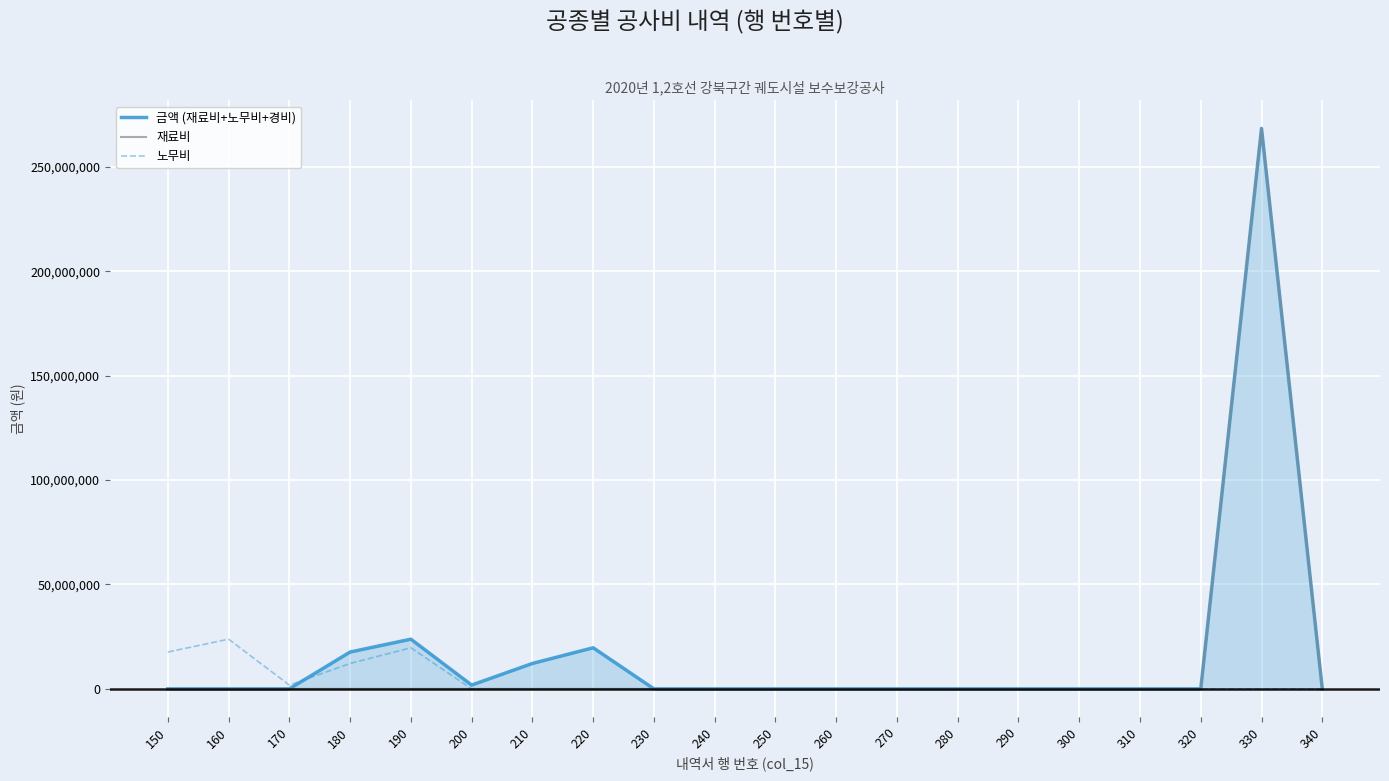

How many values in 노무비 are above zero?

5